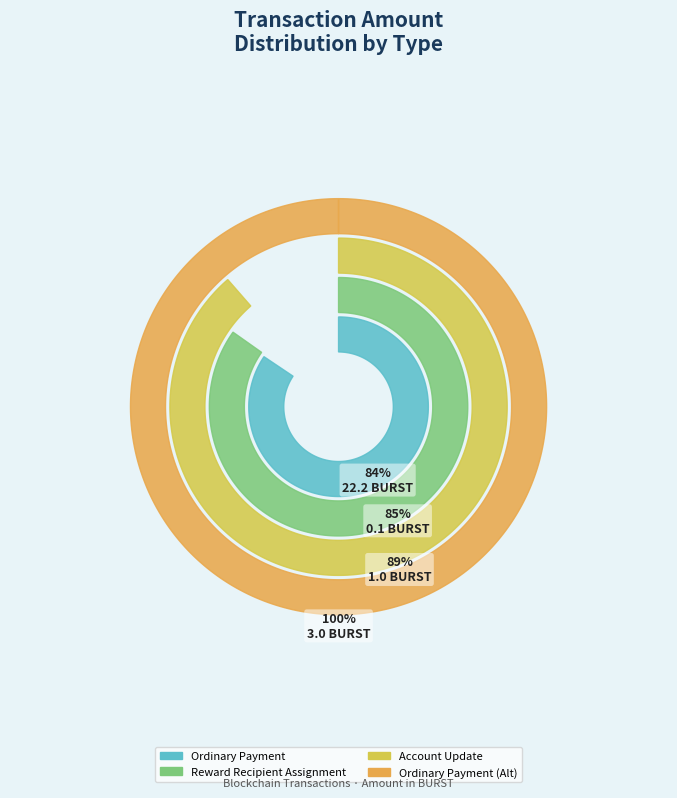

What is the largest slice in the pie chart?

Ordinary Payment (510850)